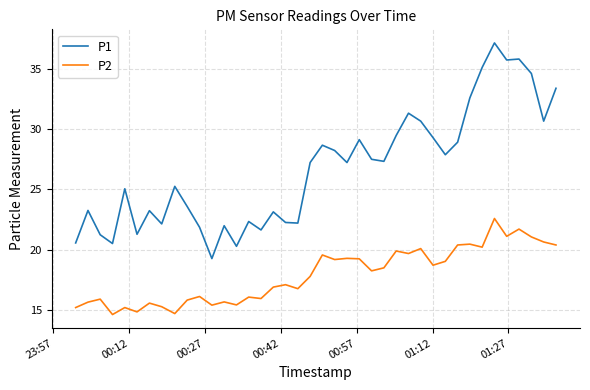

Which series has the largest total across all categories?

P1